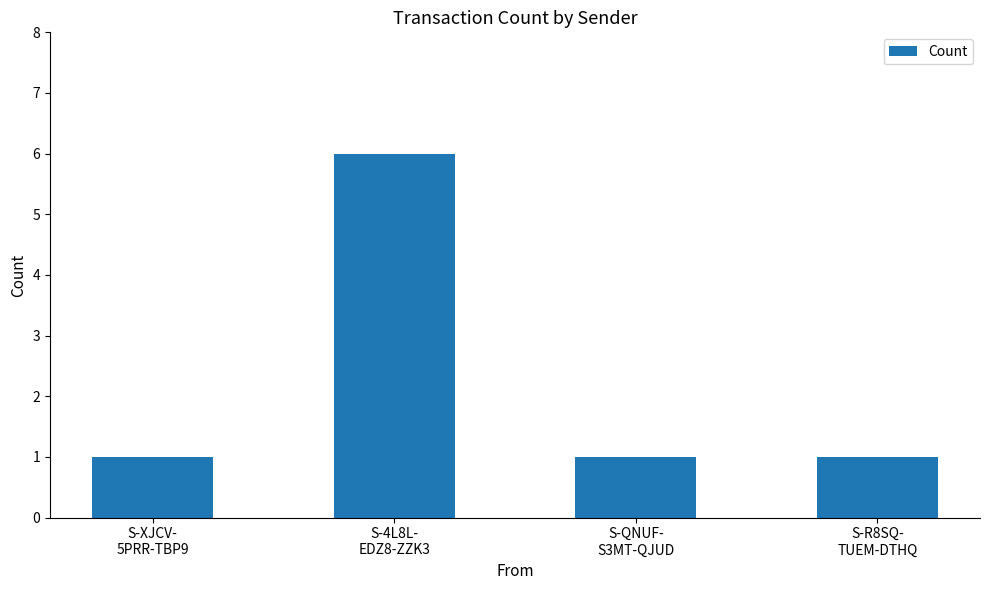

What is the value of the 4th bar from the left?

1